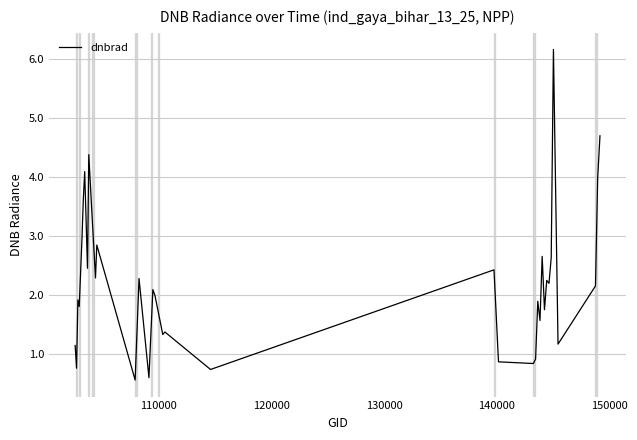

Does the chart have visible grid lines?

Yes